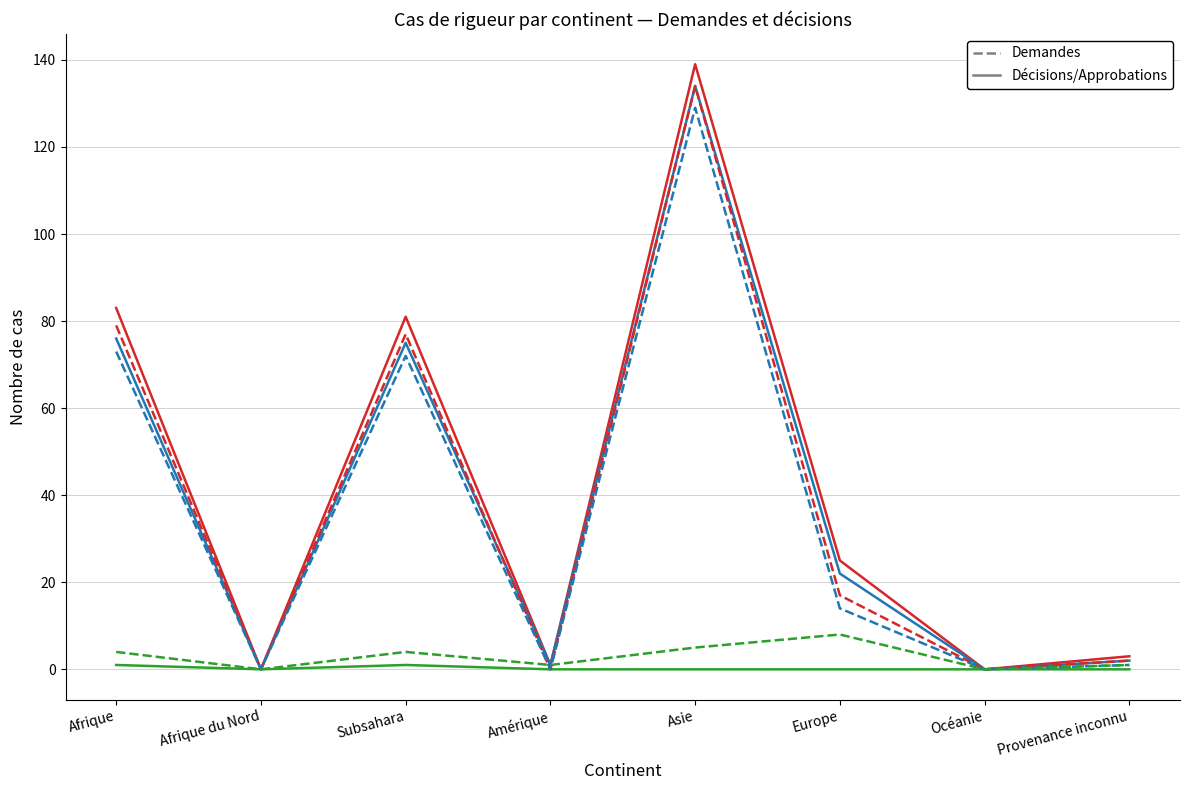

Is this an area chart (filled region under the line)?

No